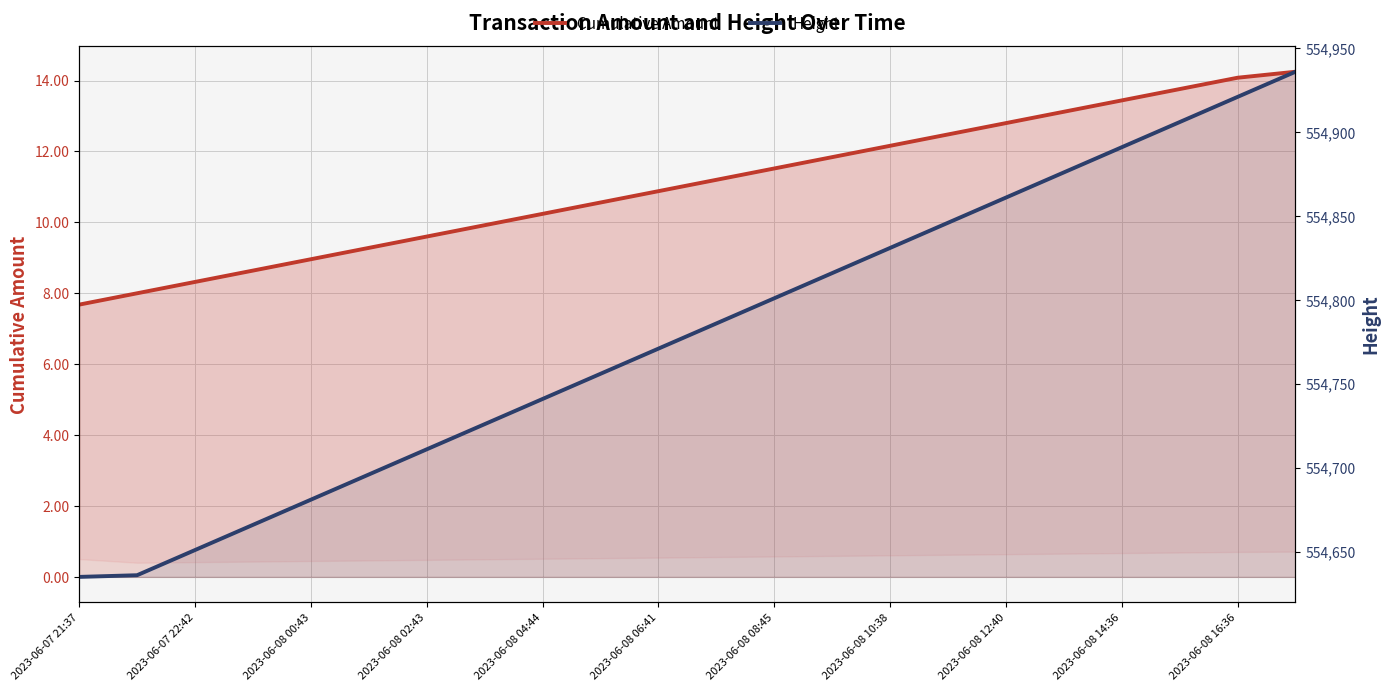

What is the difference between the maximum and minimum values in the Cumulative Amount series?

6.6